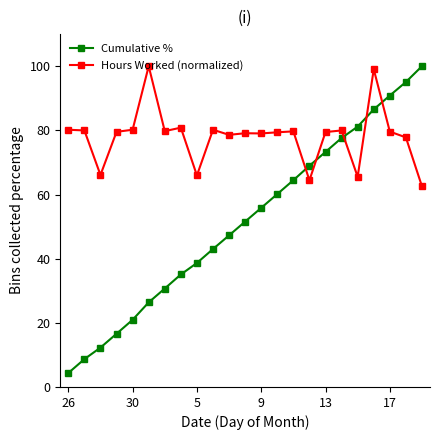

True or false: Hours Worked (normalized) has more than 0 interior local peaks.

True